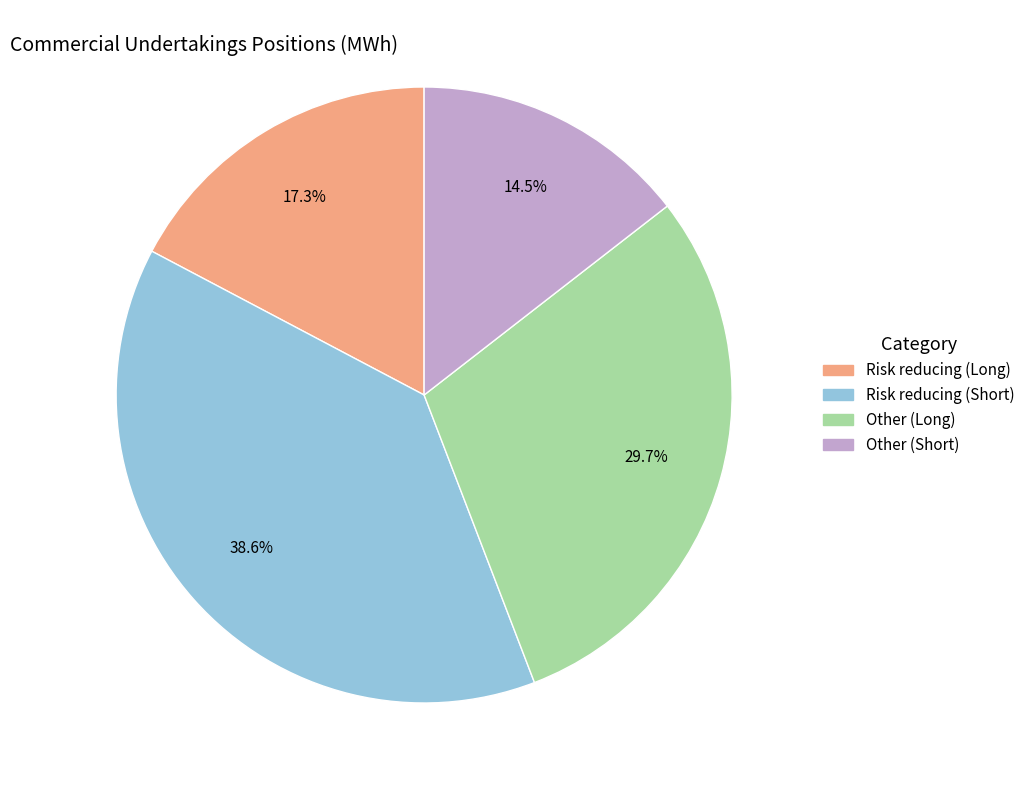

What percentage do Other (Short) and Other (Long) together represent?

44.2%